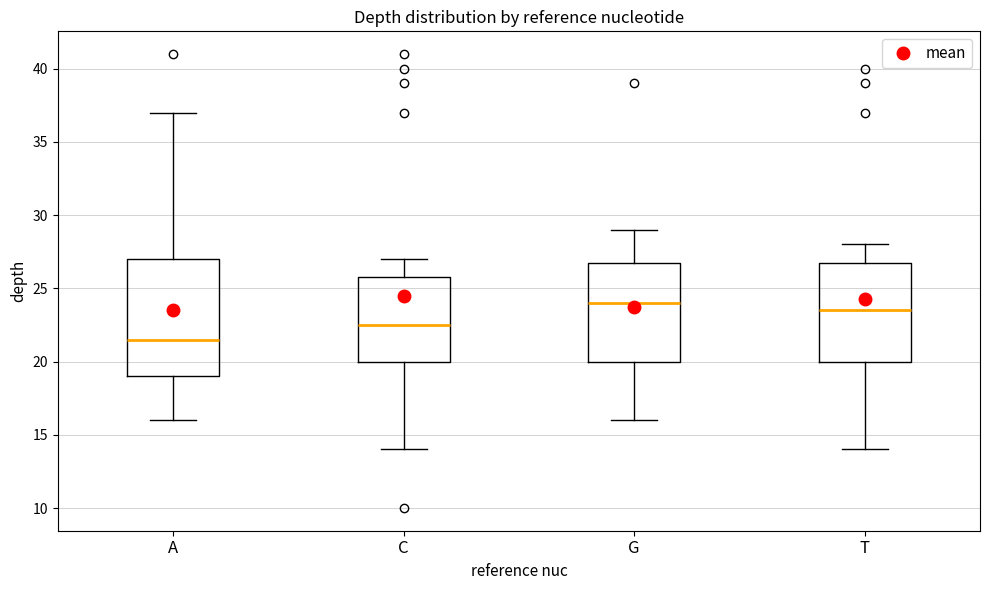

Which box's median line is the highest?

G